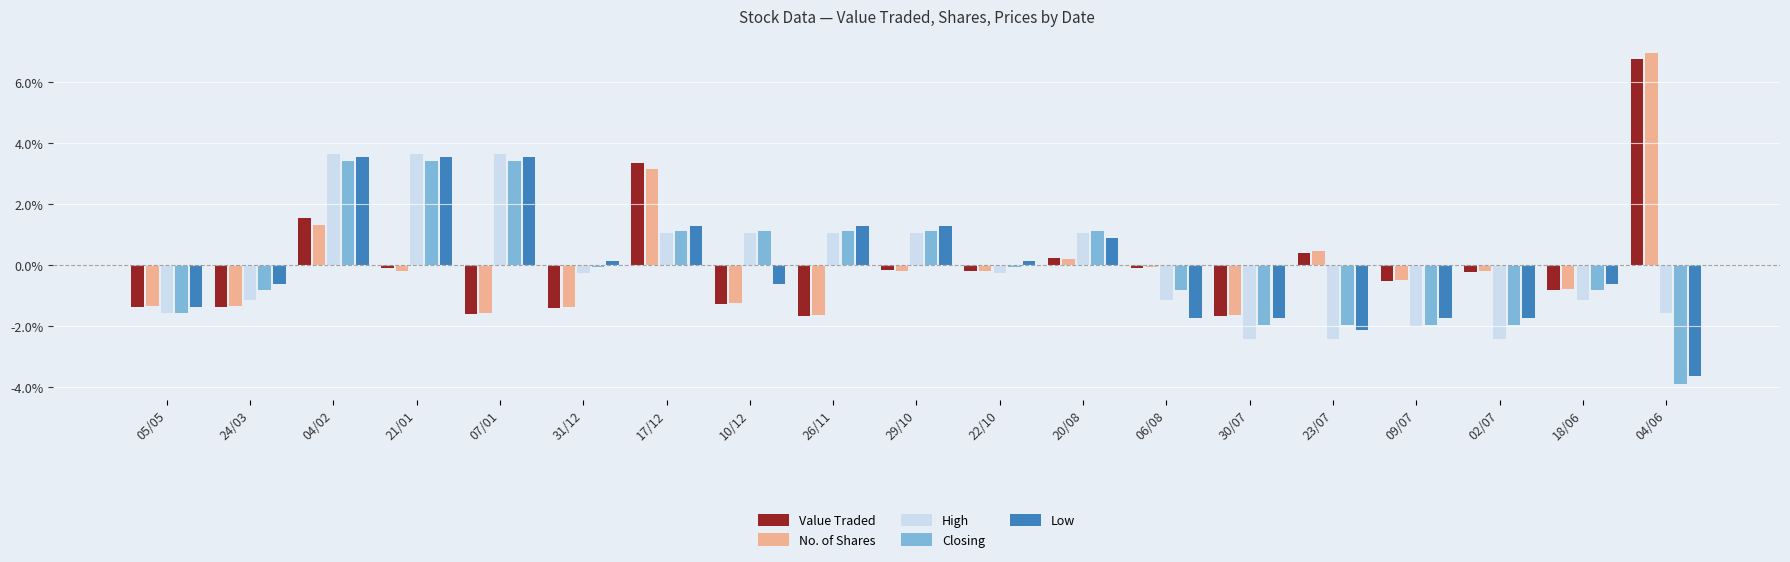

The value of Closing at 31/12 is -0.0. True or false?

True